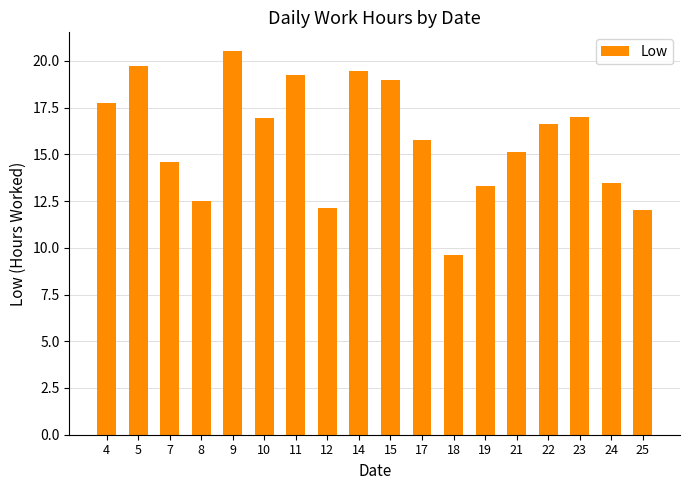

Which category has the highest value across all series?

9